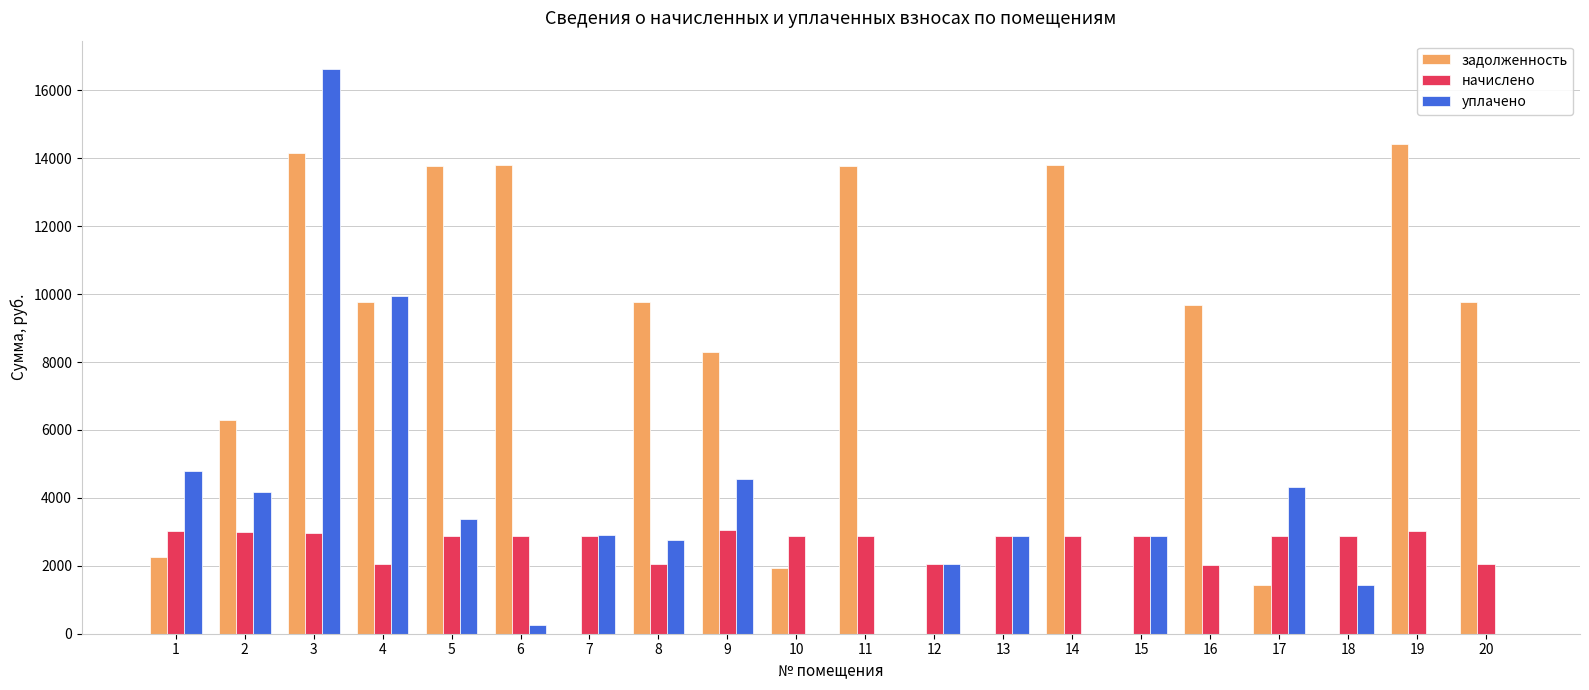

What is the total value across all series at 19?

17443.9